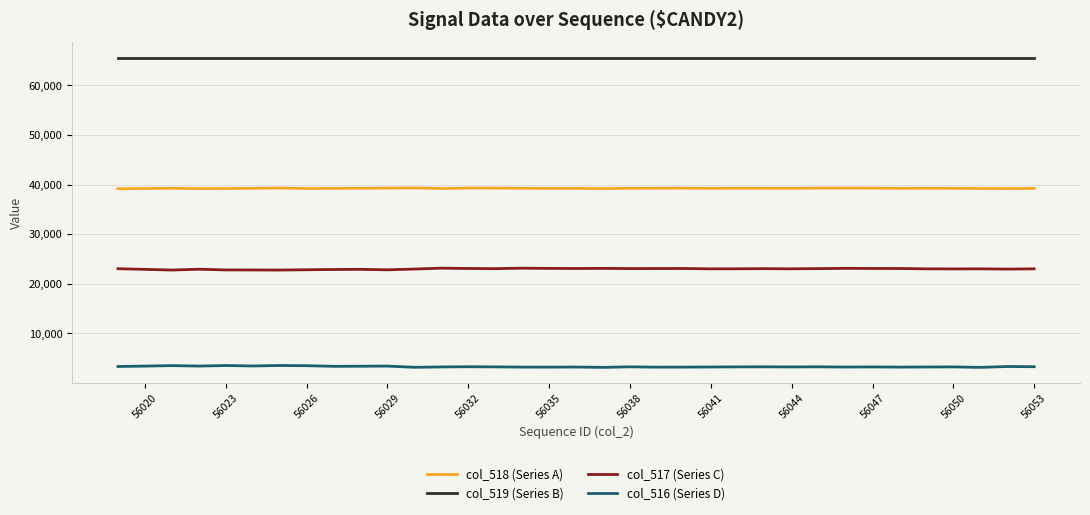

True or false: col_516 (Series D) and col_518 (Series A) cross at least once.

False